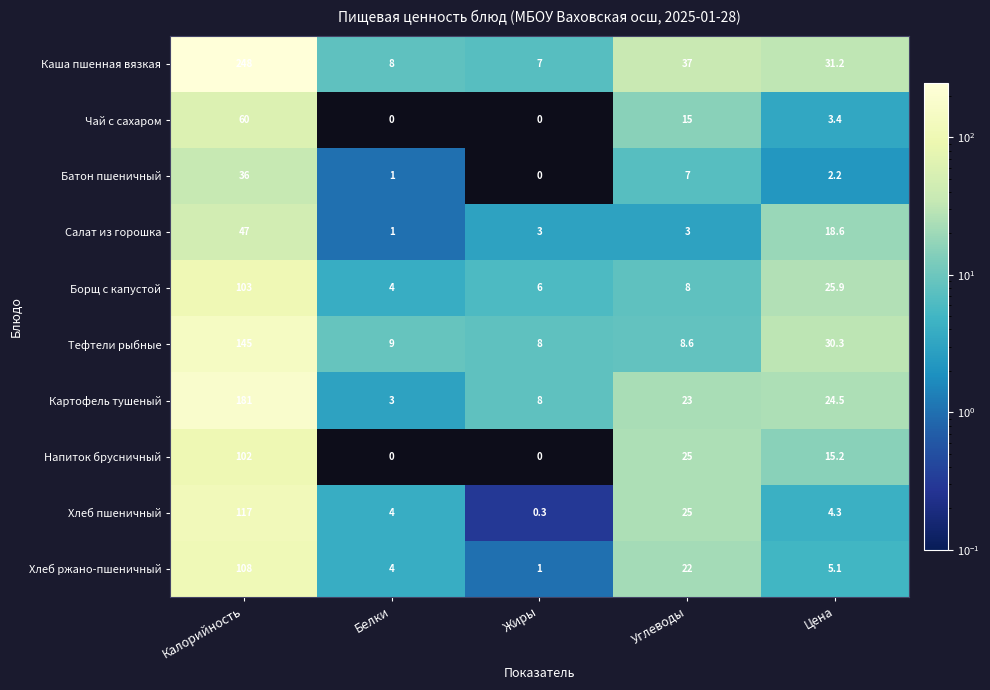

Which category has the highest value across all series?

Калорийность